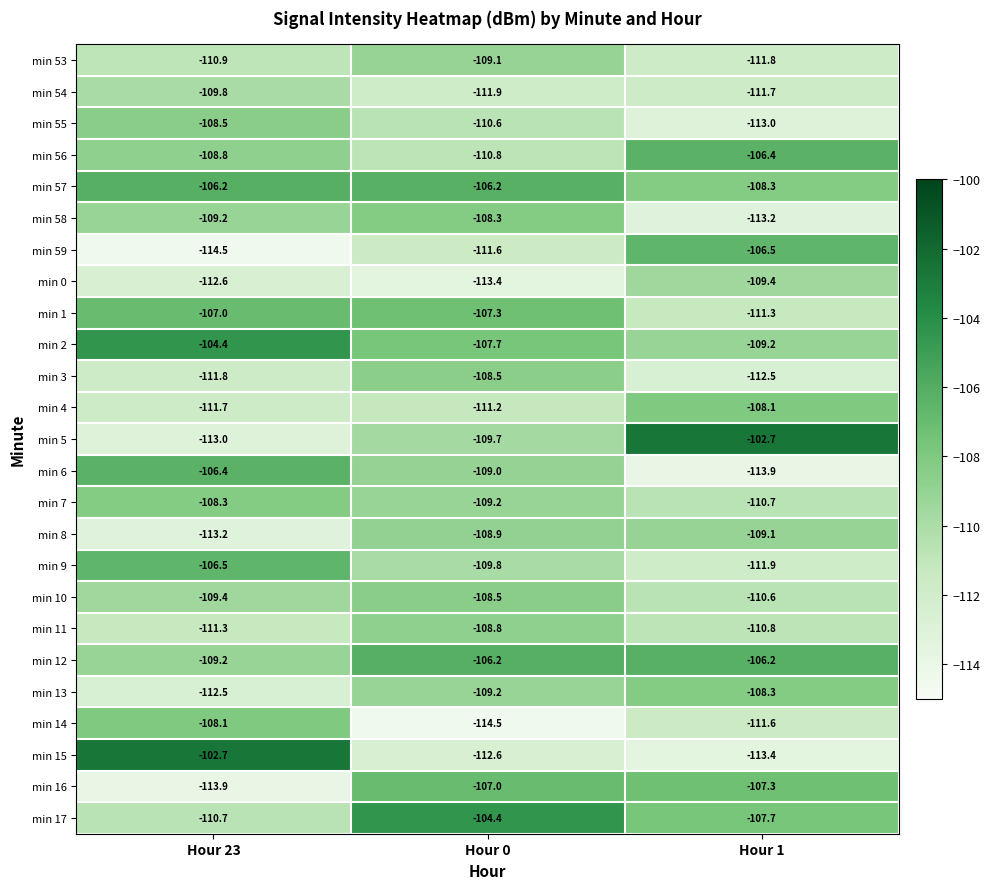

At which label does min 9 first exceed -109?

Hour 23